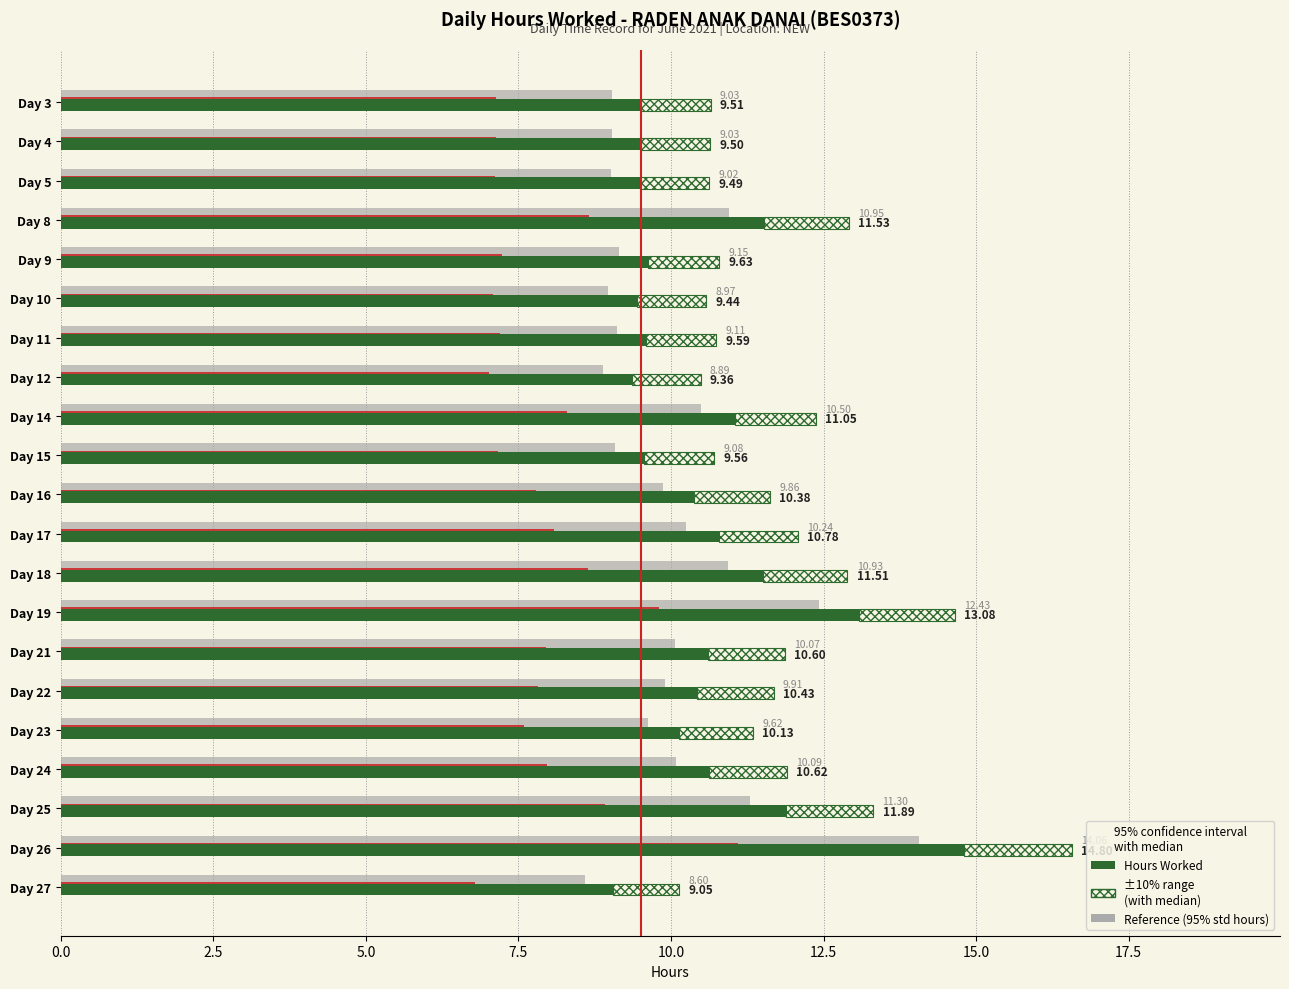

Which has a higher value, Day 16 or Day 8?

Day 8